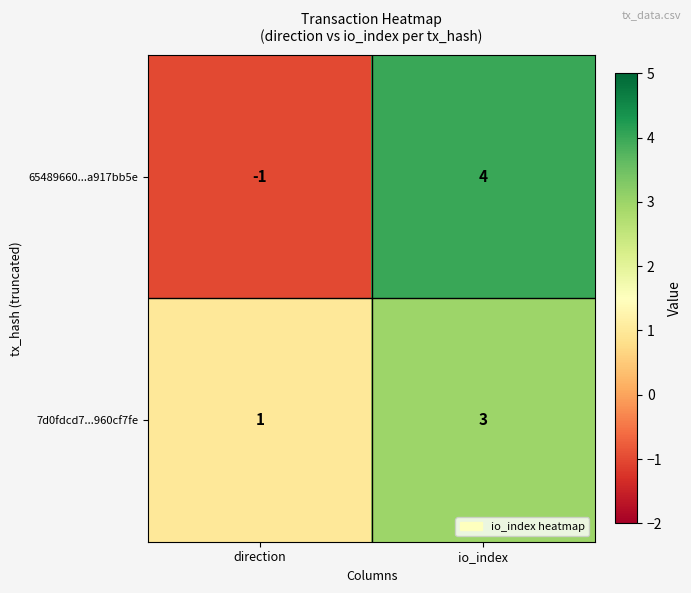

What is the difference between the maximum and minimum values in the 65489660...a917bb5e series?

5